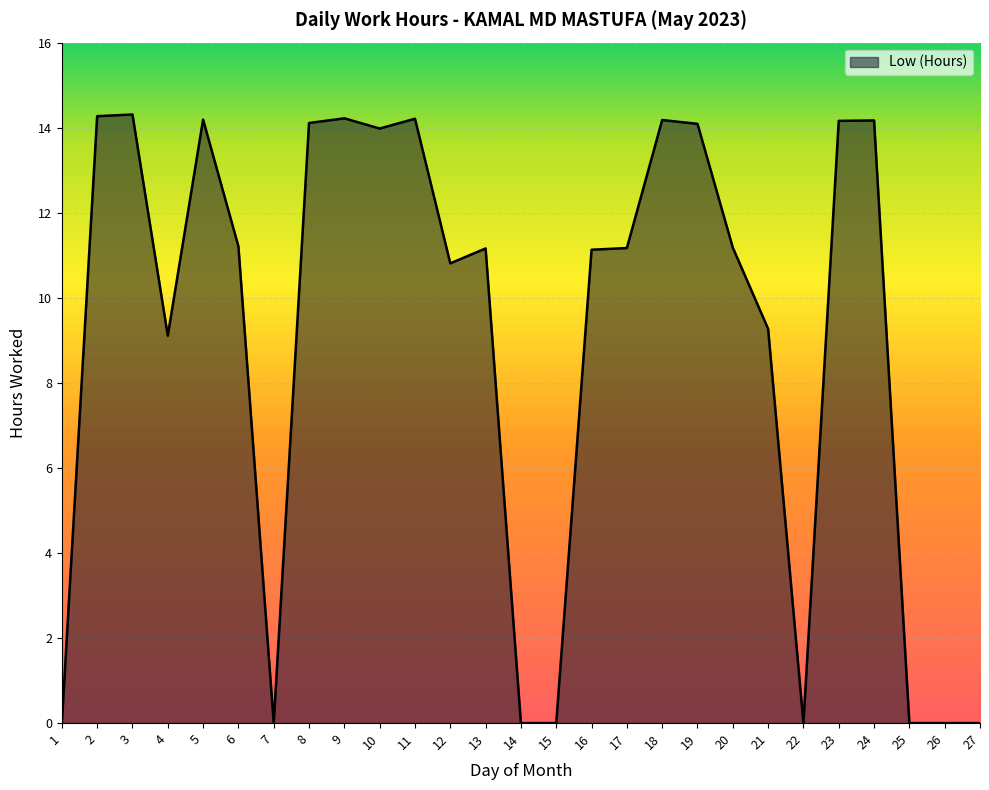

What is the greatest value displayed?

14.3